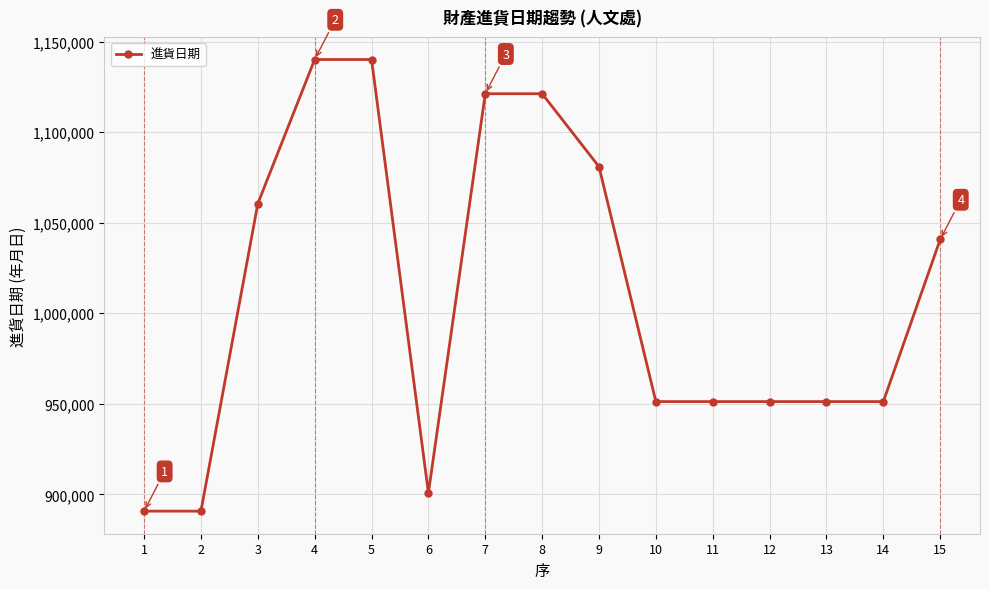

What is the change in value from 4 to 9?

-59192